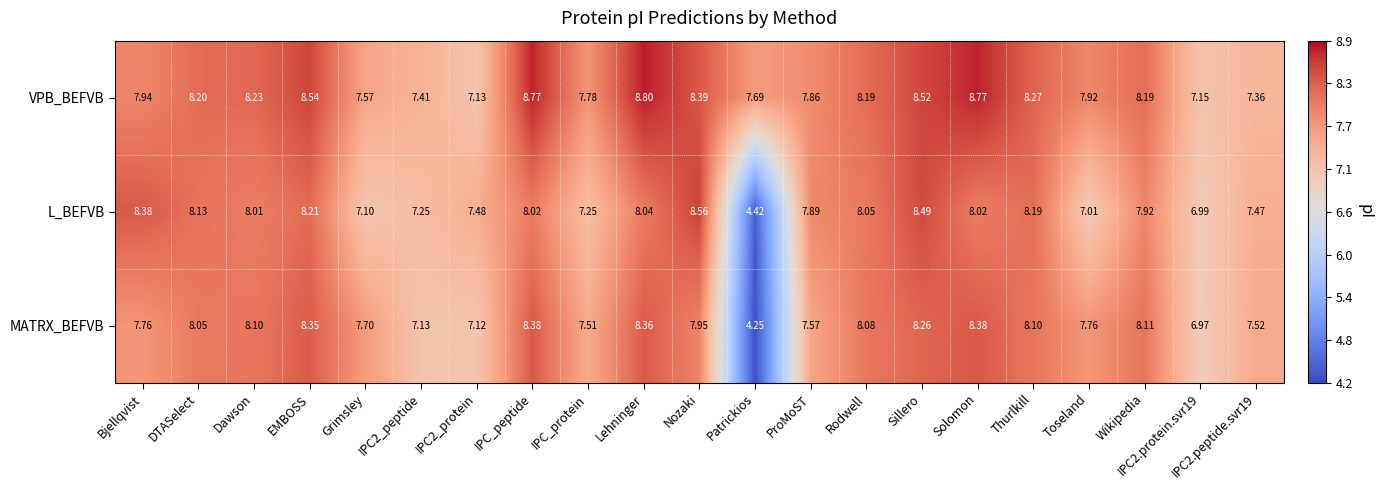

Where does the L_BEFVB series first go above 8?

Bjellqvist